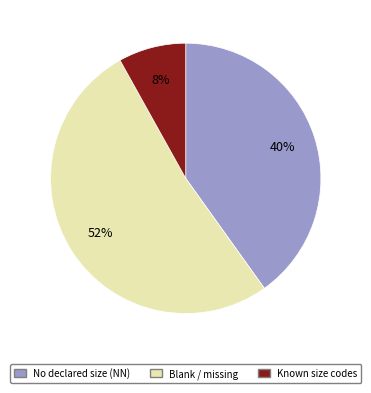

To the nearest percent, what percentage of the pie is No declared size (NN)?

40%